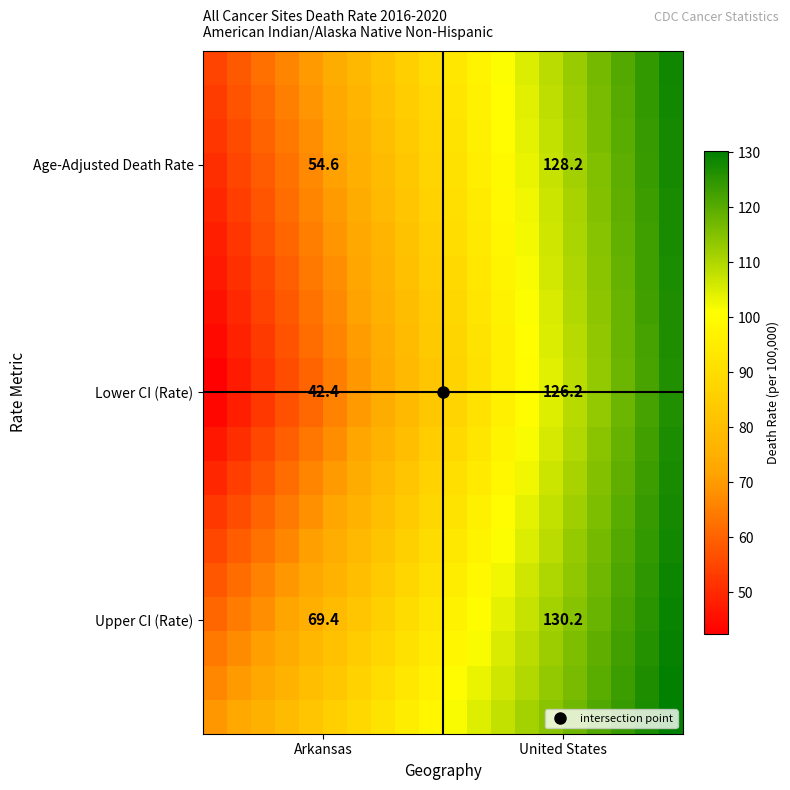

How many data points does each series have?

20